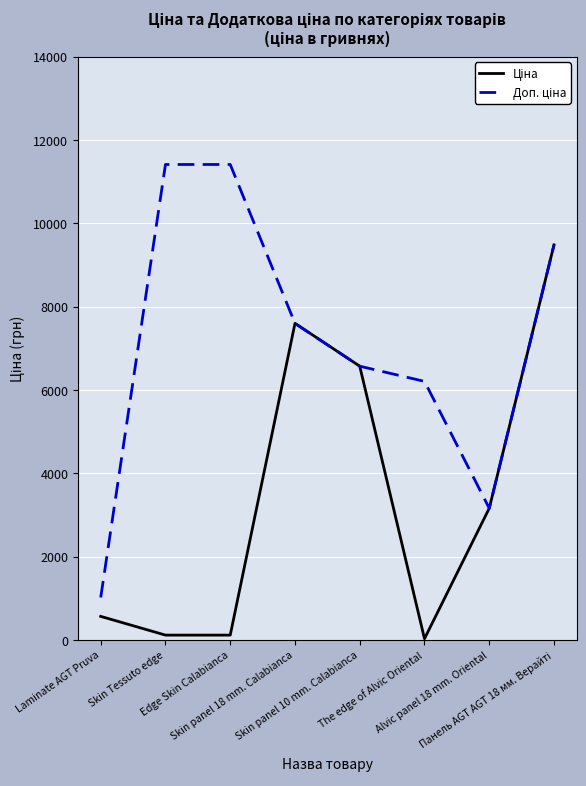

What is the sum of the Доп. ціна values at Laminate AGT Pruva and Skin Tessuto edge?

12427.8